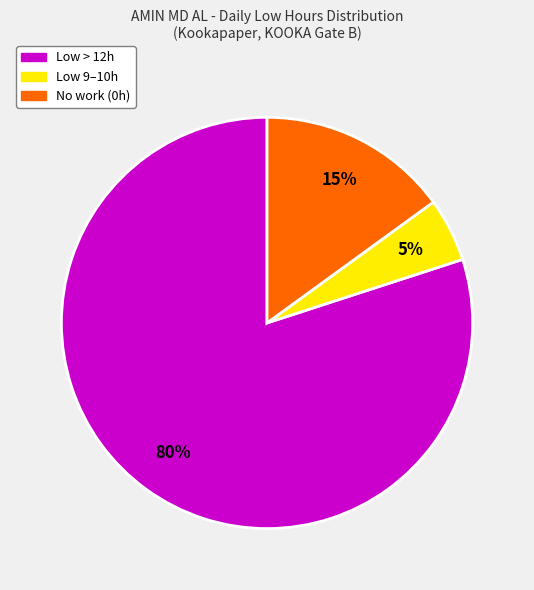

How many segments does this pie chart have?

3